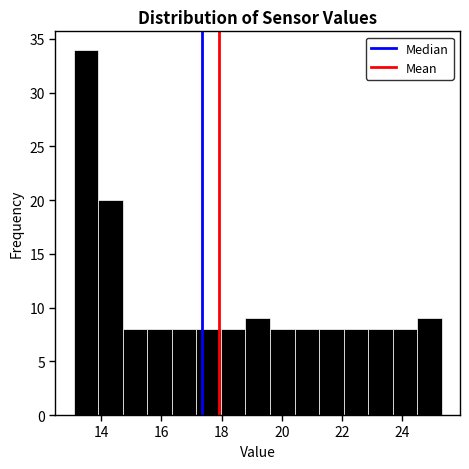

Which range on the x-axis has the tallest bar?

13.2 to 14.0